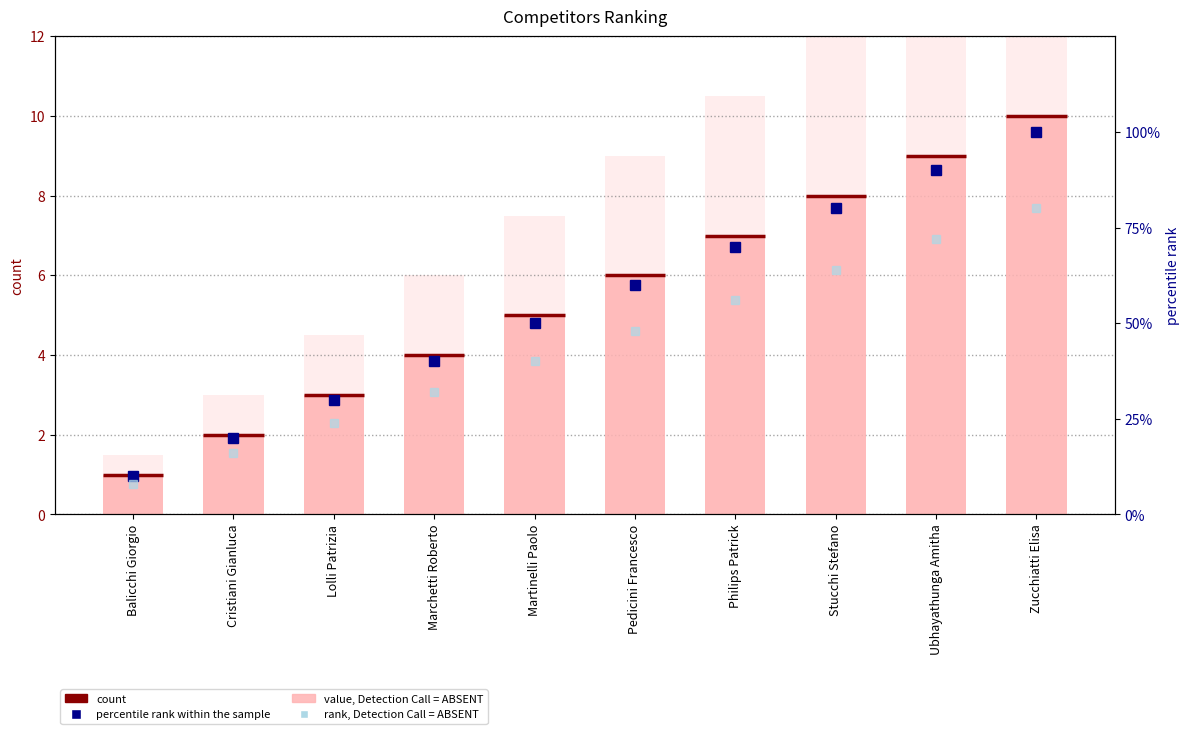

Reading right to left, extract all data points from this chart.

count: Zucchiatti Elisa=10.0	Ubhayathunga Amitha=9.0	Stucchi Stefano=8.0	Philips Patrick=7.0	Pedicini Francesco=6.0	Martinelli Paolo=5.0	Marchetti Roberto=4.0	Lolli Patrizia=3.0	Cristiani Gianluca=2.0	Balicchi Giorgio=1.0
value, Detection Call = ABSENT: Zucchiatti Elisa=15.0	Ubhayathunga Amitha=13.5	Stucchi Stefano=12.0	Philips Patrick=10.5	Pedicini Francesco=9.0	Martinelli Paolo=7.5	Marchetti Roberto=6.0	Lolli Patrizia=4.5	Cristiani Gianluca=3.0	Balicchi Giorgio=1.5
percentile rank within the sample: Zucchiatti Elisa=100.0	Ubhayathunga Amitha=90.0	Stucchi Stefano=80.0	Philips Patrick=70.0	Pedicini Francesco=60.0	Martinelli Paolo=50.0	Marchetti Roberto=40.0	Lolli Patrizia=30.0	Cristiani Gianluca=20.0	Balicchi Giorgio=10.0
rank, Detection Call = ABSENT: Zucchiatti Elisa=80.0	Ubhayathunga Amitha=72.0	Stucchi Stefano=64.0	Philips Patrick=56.0	Pedicini Francesco=48.0	Martinelli Paolo=40.0	Marchetti Roberto=32.0	Lolli Patrizia=24.0	Cristiani Gianluca=16.0	Balicchi Giorgio=8.0